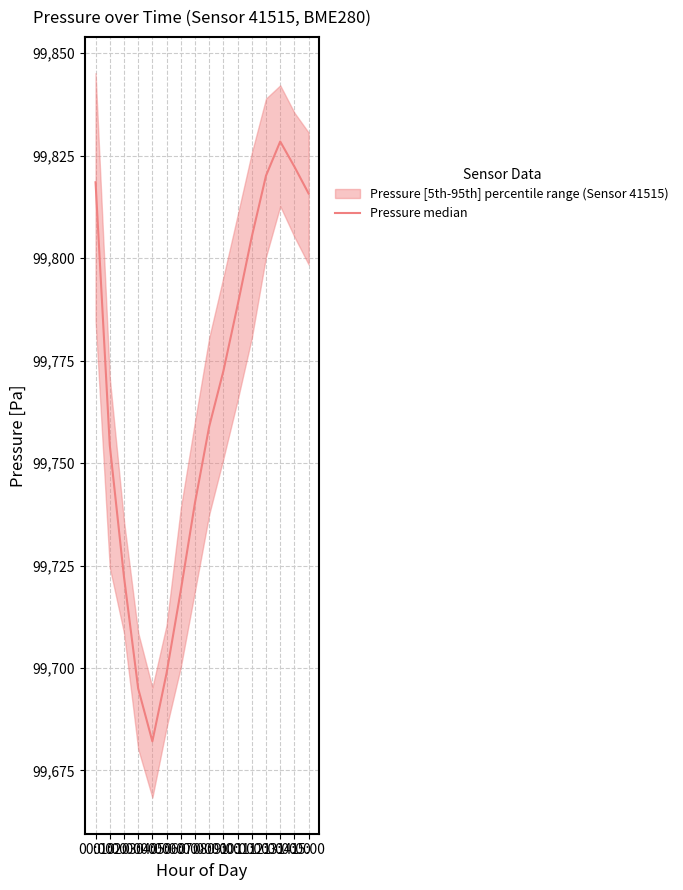

Reading left to right, what are all the values shown in this chart?

00:00=99818.5	01:00=99754.4	02:00=99722.3	03:00=99695.0	04:00=99682.1	05:00=99698.8	06:00=99718.9	07:00=99740.3	08:00=99758.9	09:00=99772.4	10:00=99788.5	11:00=99805.2	12:00=99820.1	13:00=99828.4	14:00=99822.3	15:00=99815.8